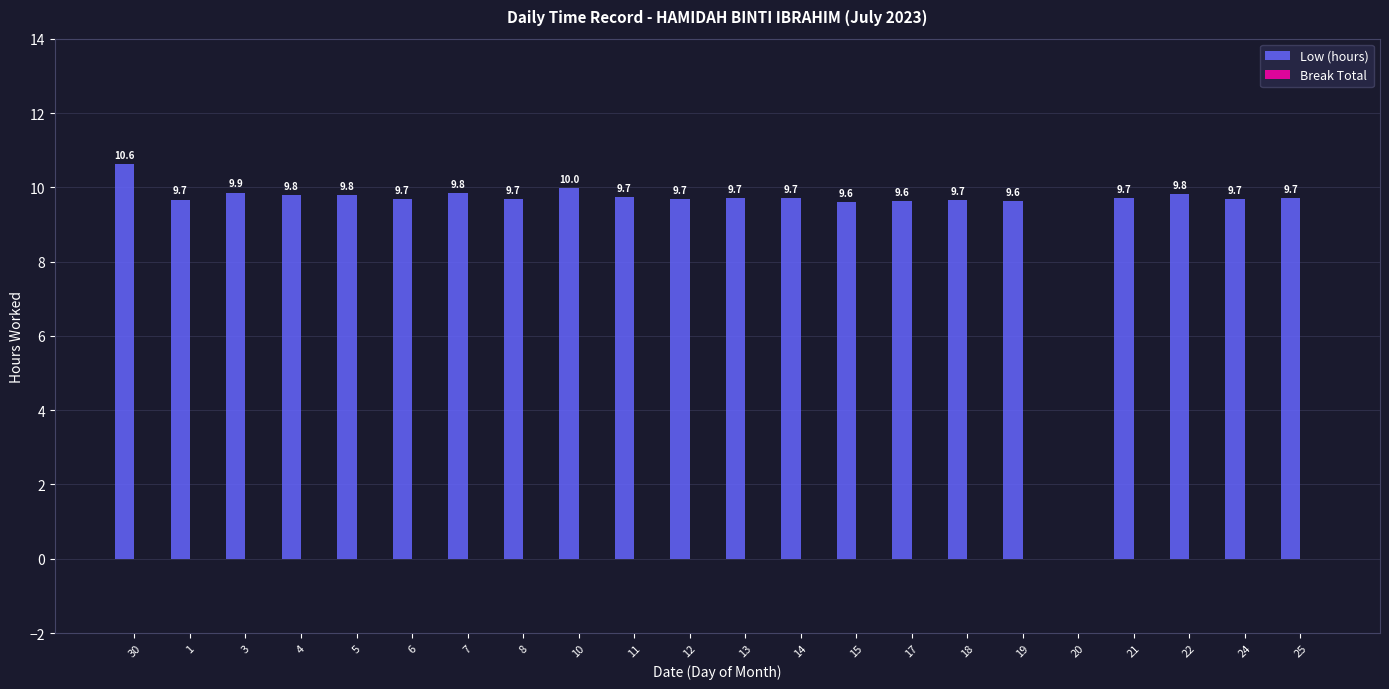

Which has a higher value, 15 or 8?

8